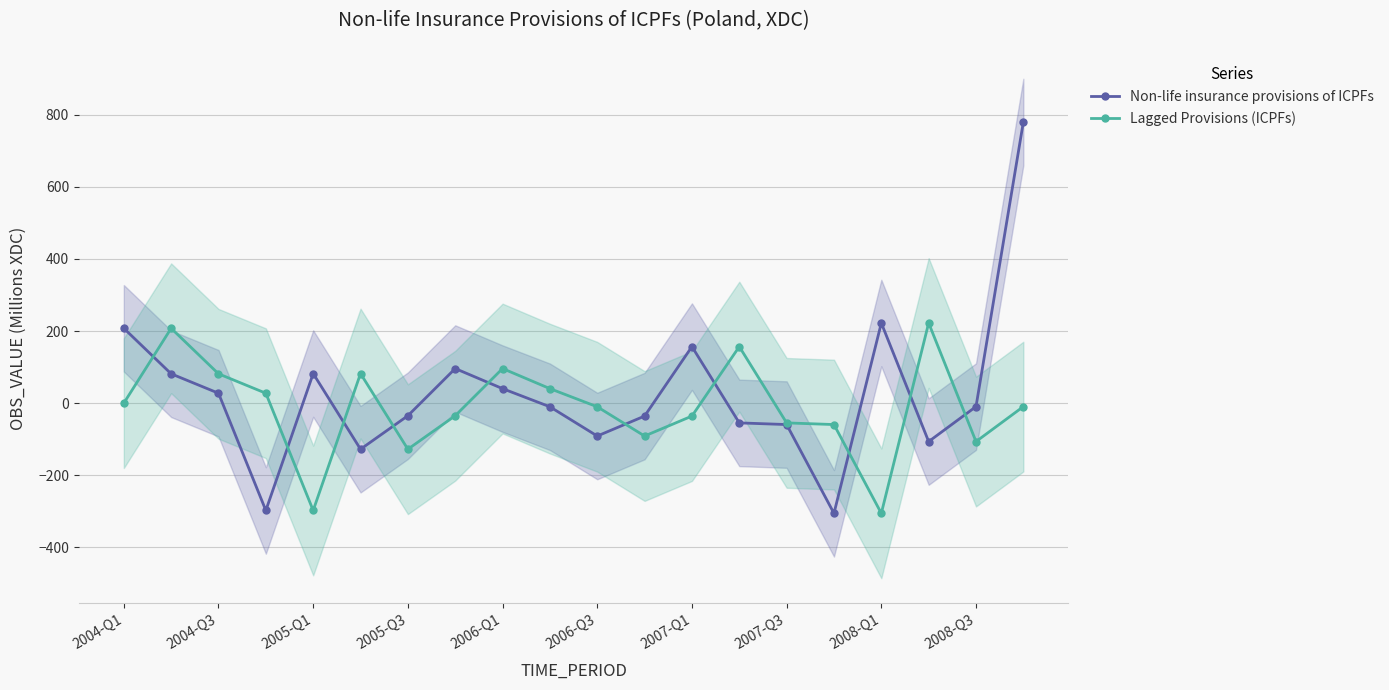

What is the lowest value of the Non-life insurance provisions of ICPFs series?

-305.7